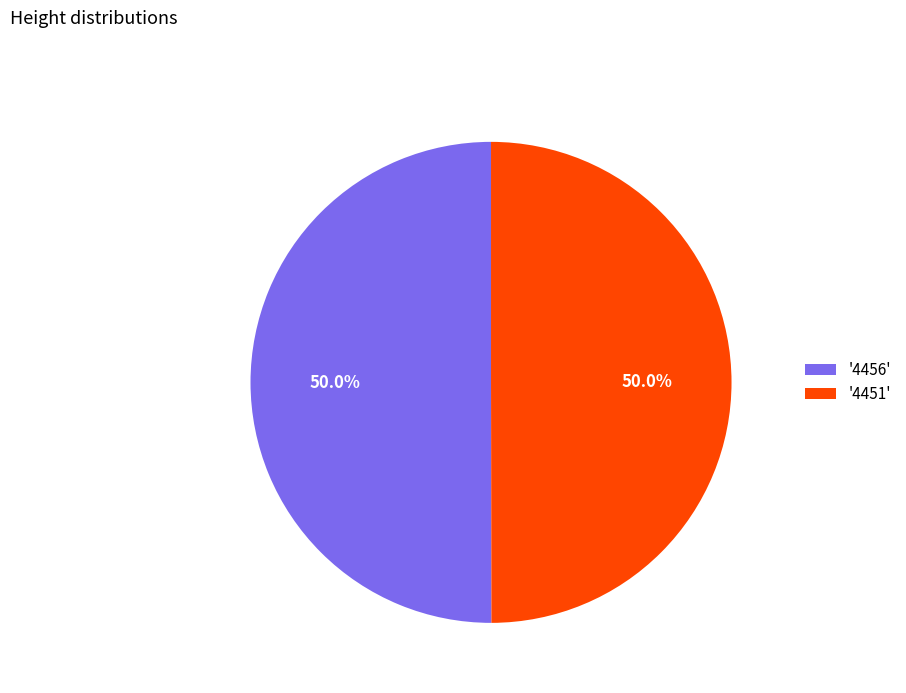

What portion of the pie excludes '4451'?

50.0%